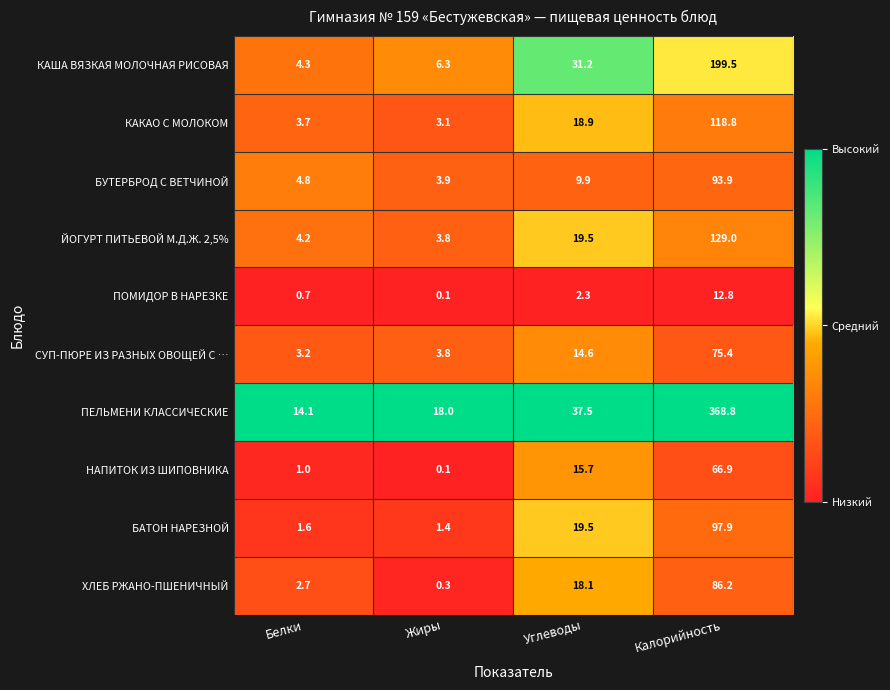

Which series has the largest total across all categories?

ПЕЛЬМЕНИ КЛАССИЧЕСКИЕ